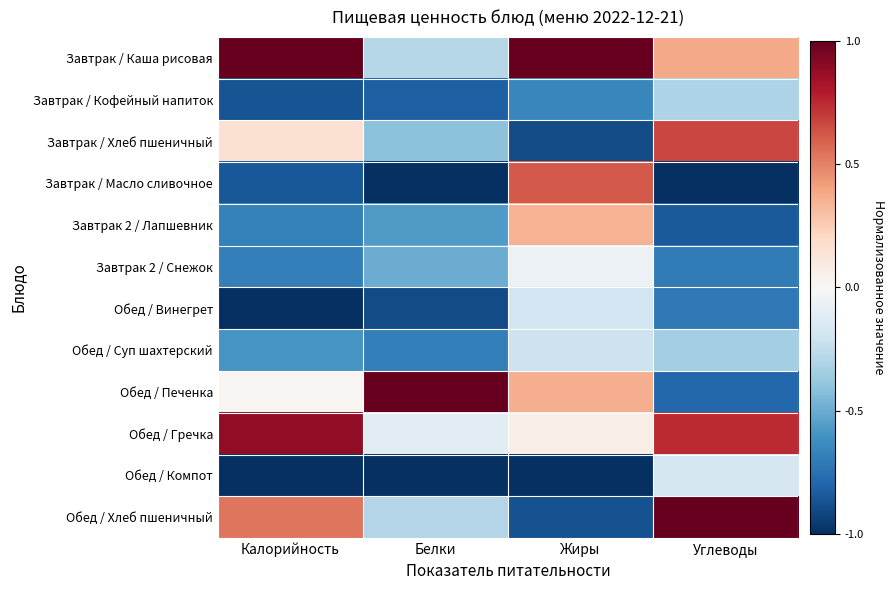

What is the total value across all series at Углеводы?

-2.1